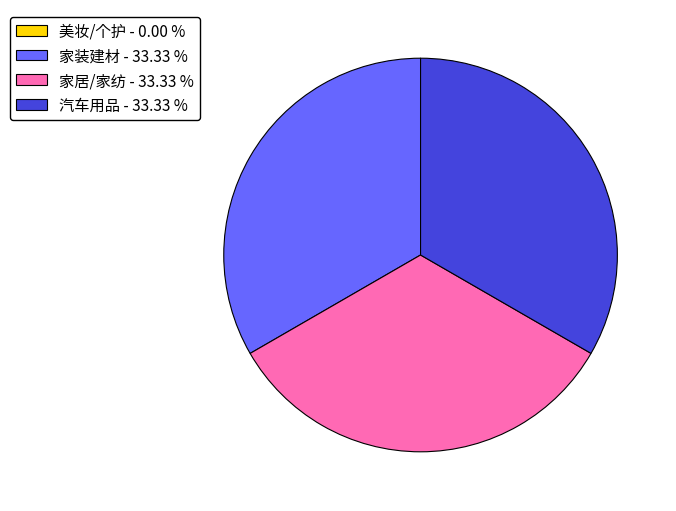

Is there a majority slice in this chart?

No